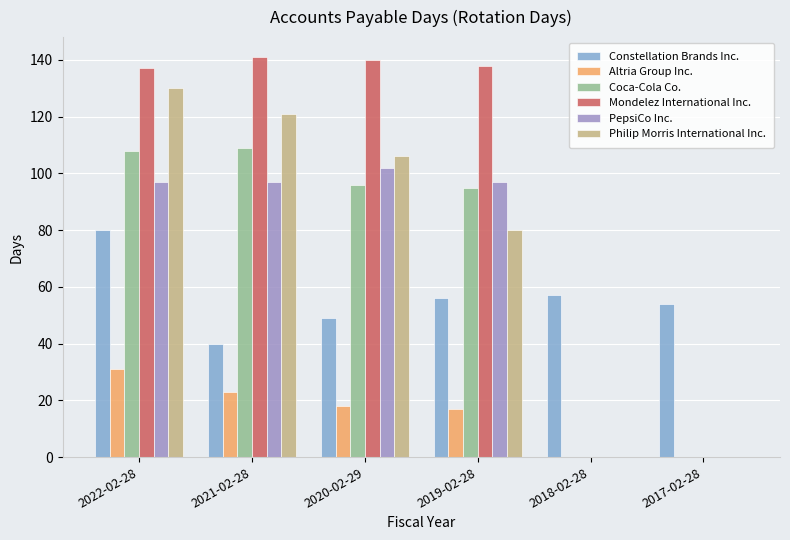

What is the total value across all series at 2018-02-28?

57